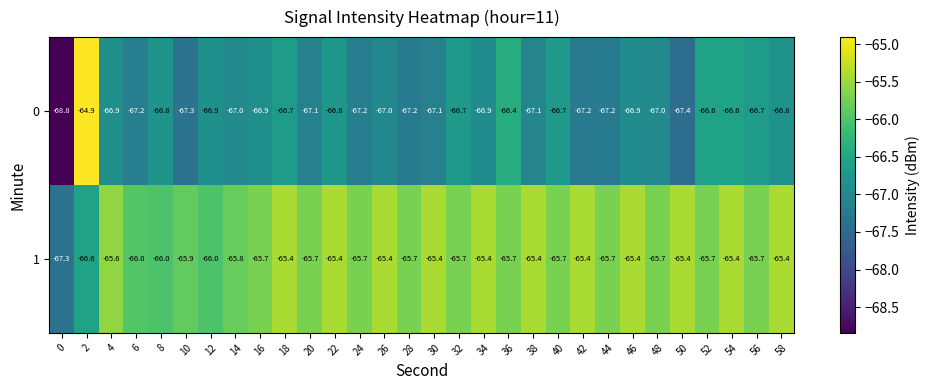

What is the spread (max minus min) of values at 46?

1.5